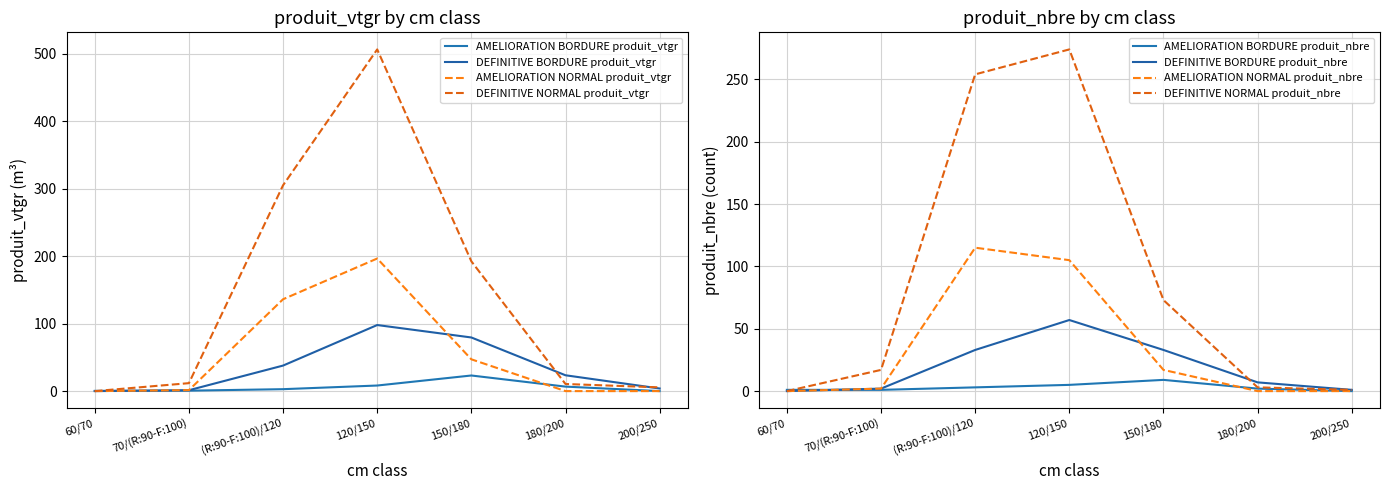

What is the spread (max minus min) of values at 180/200?

23.5